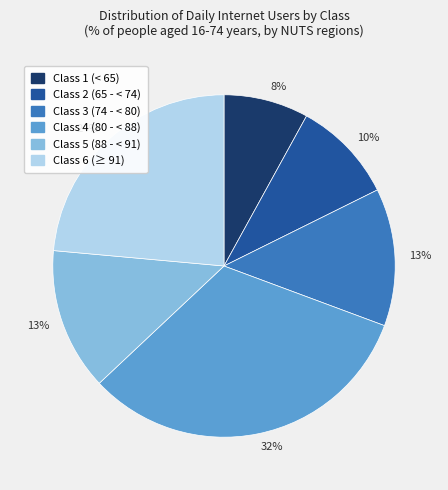

Is there a majority slice in this chart?

No